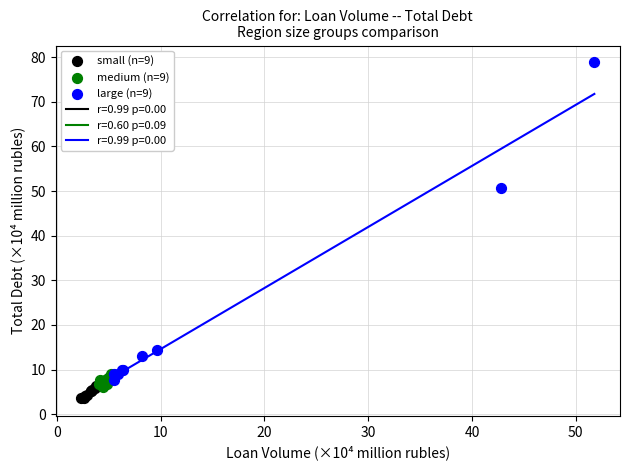

Which series has the largest Y range (max minus min)?

large (n=9)